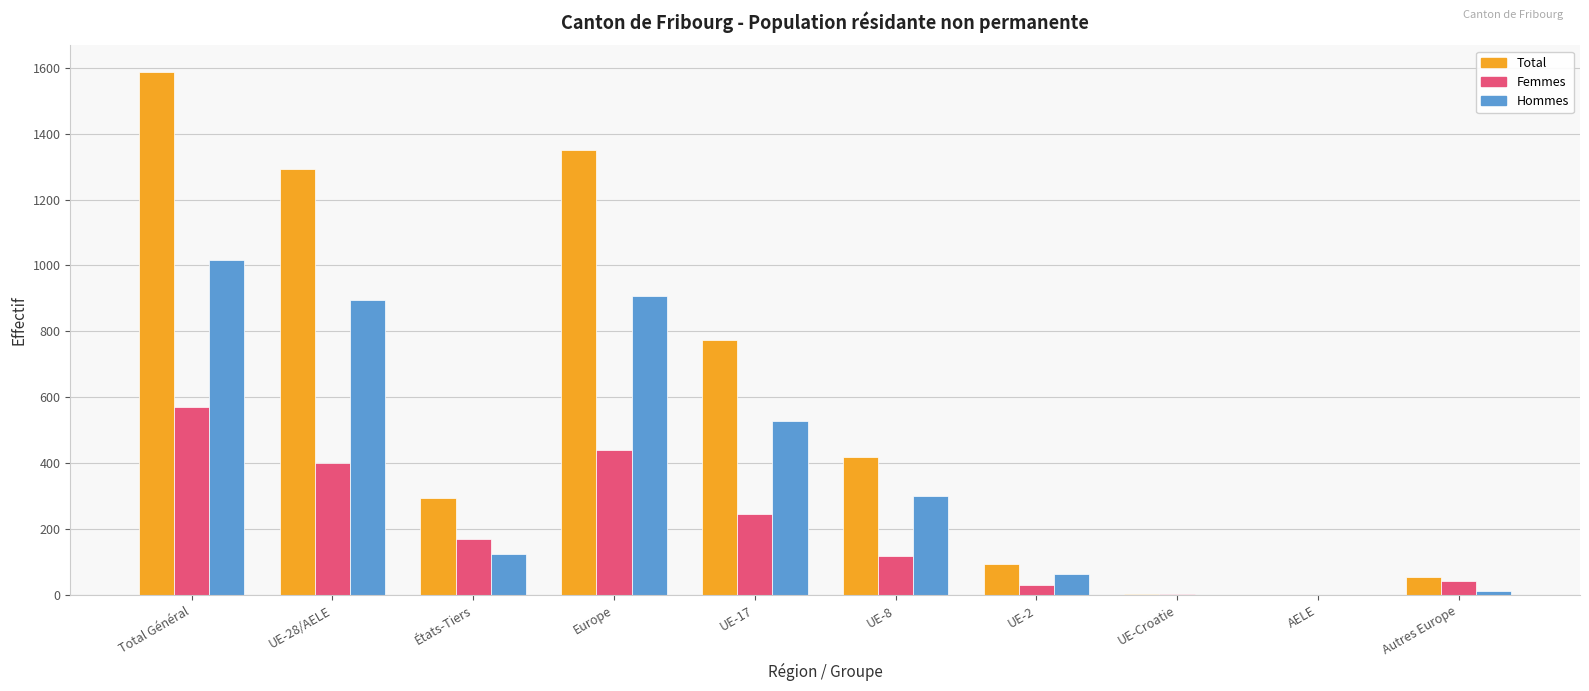

What is the maximum value for Femmes?

570